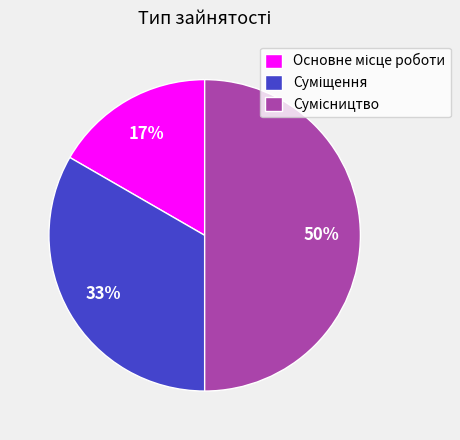

To the nearest percent, what is the average slice percentage?

33%